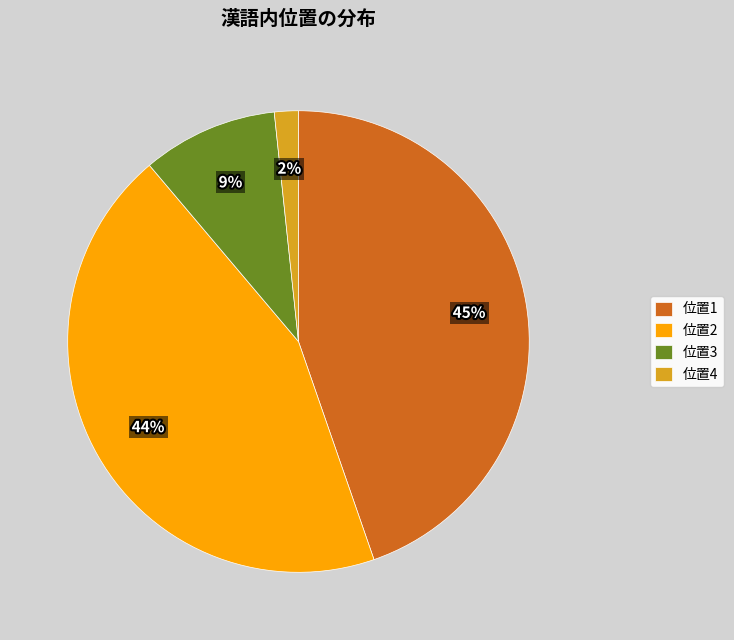

Is the sum of 位置3 and 位置2 greater than half?

Yes